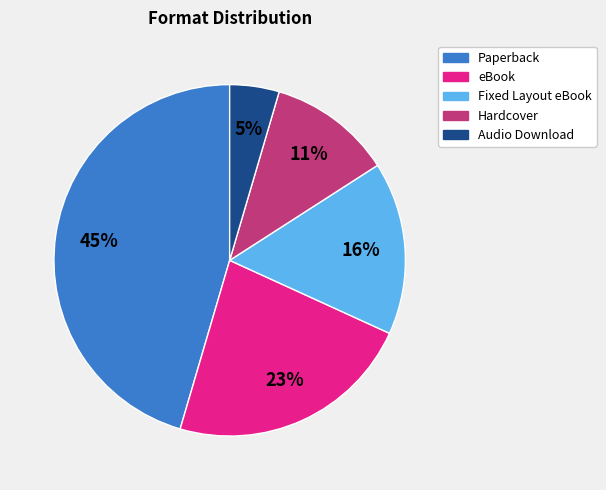

Is the sum of Audio Download and eBook greater than half?

No